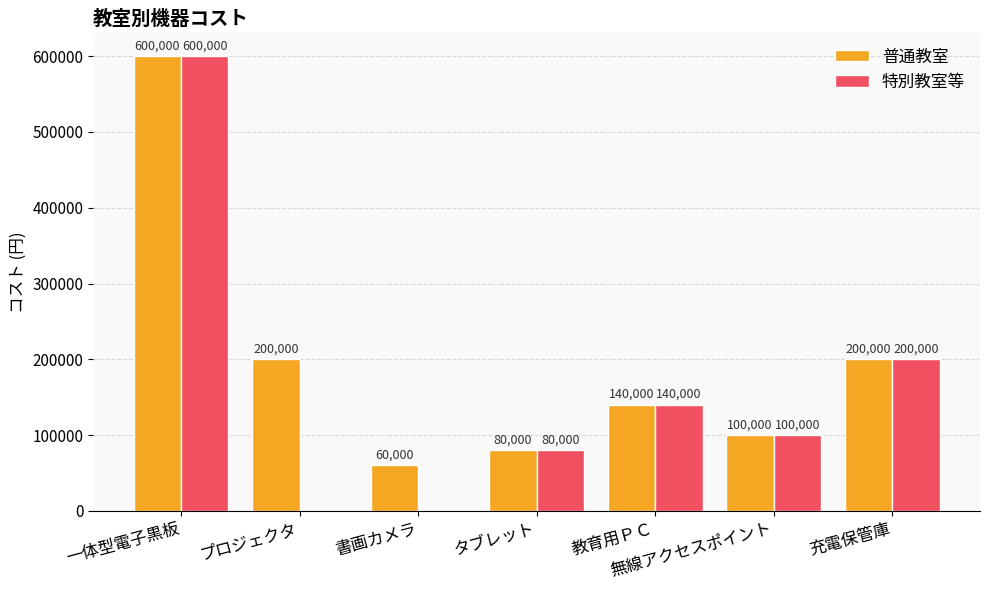

Where is 特別教室等 nearest to the value 300000?

充電保管庫